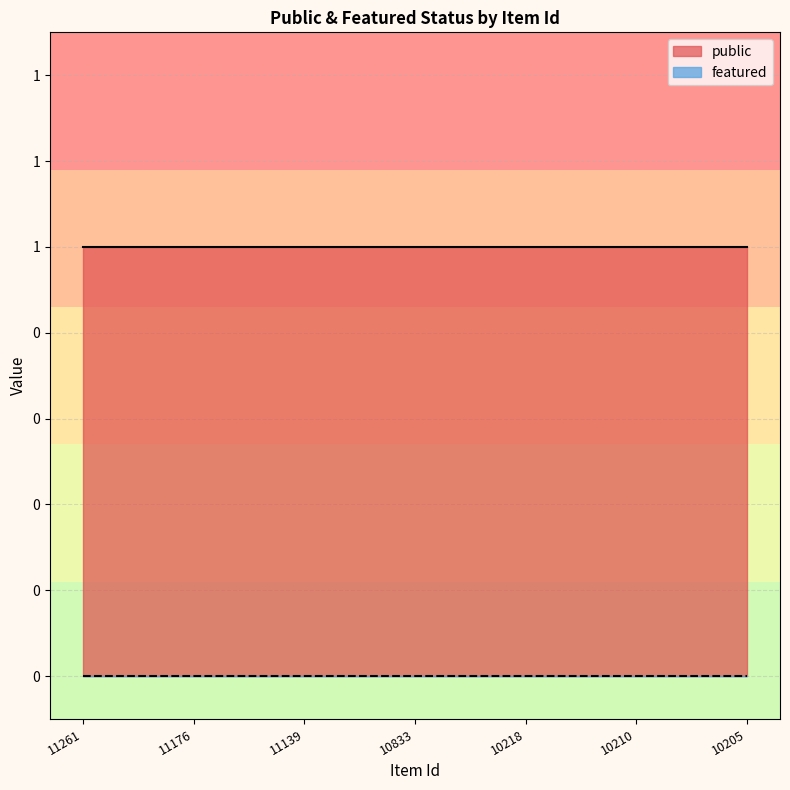

True or false: featured and public cross at least once.

False